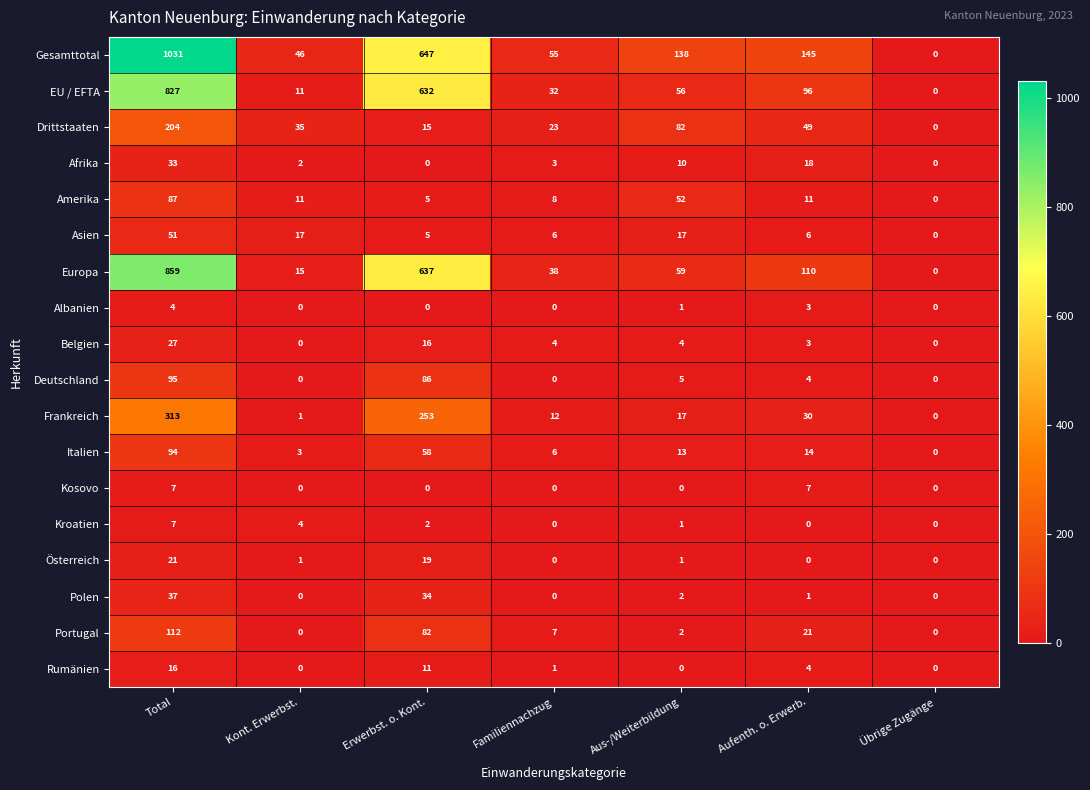

At which label does Asien reach its peak?

Total